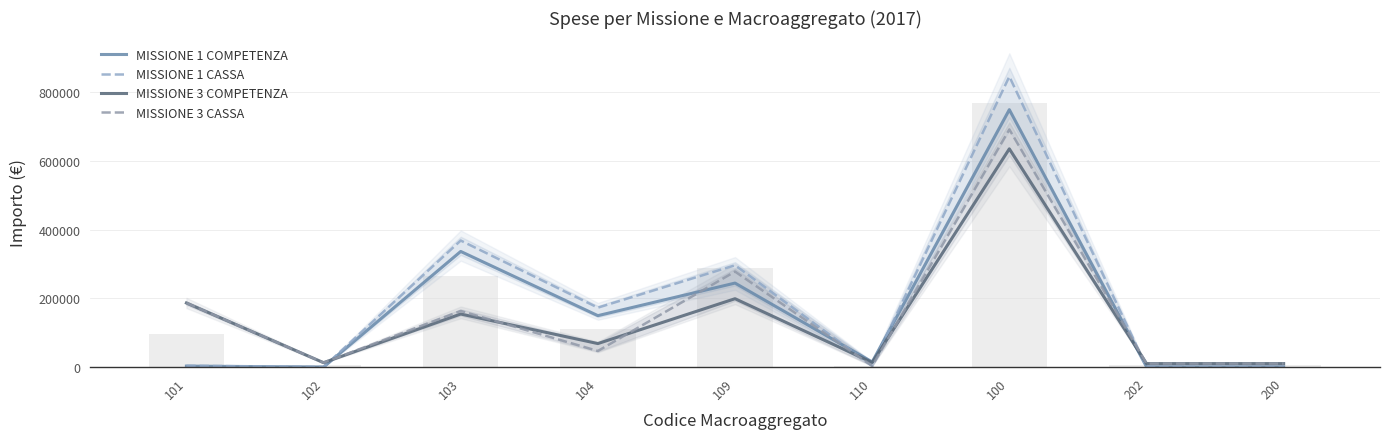

Rank the series by their maximum value, from lowest to highest.

MISSIONE 3 COMPETENZA, MISSIONE 3 CASSA, MISSIONE 1 COMPETENZA, MISSIONE 1 CASSA